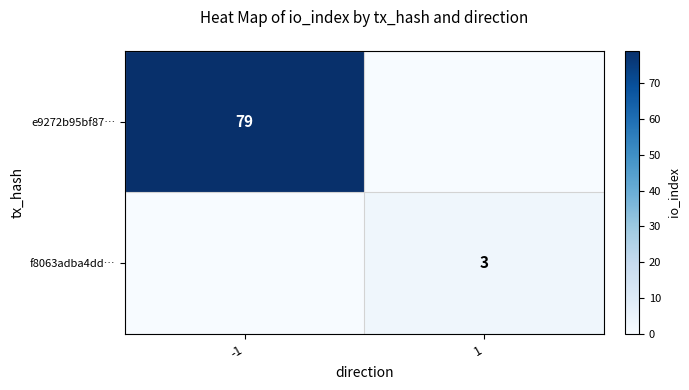

True or false: e9272b95bf87… has a value of 141 at -1.

False